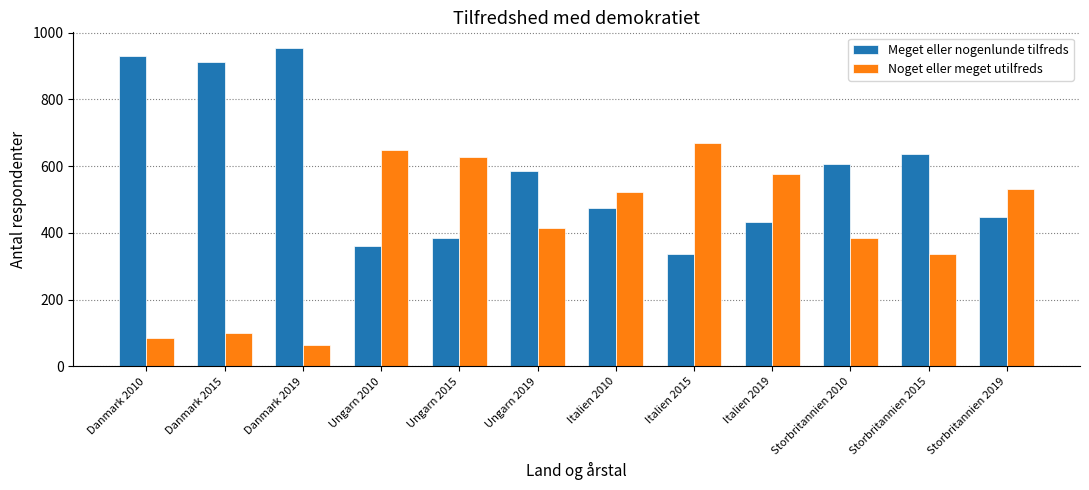

How many distinct data groups are displayed?

2